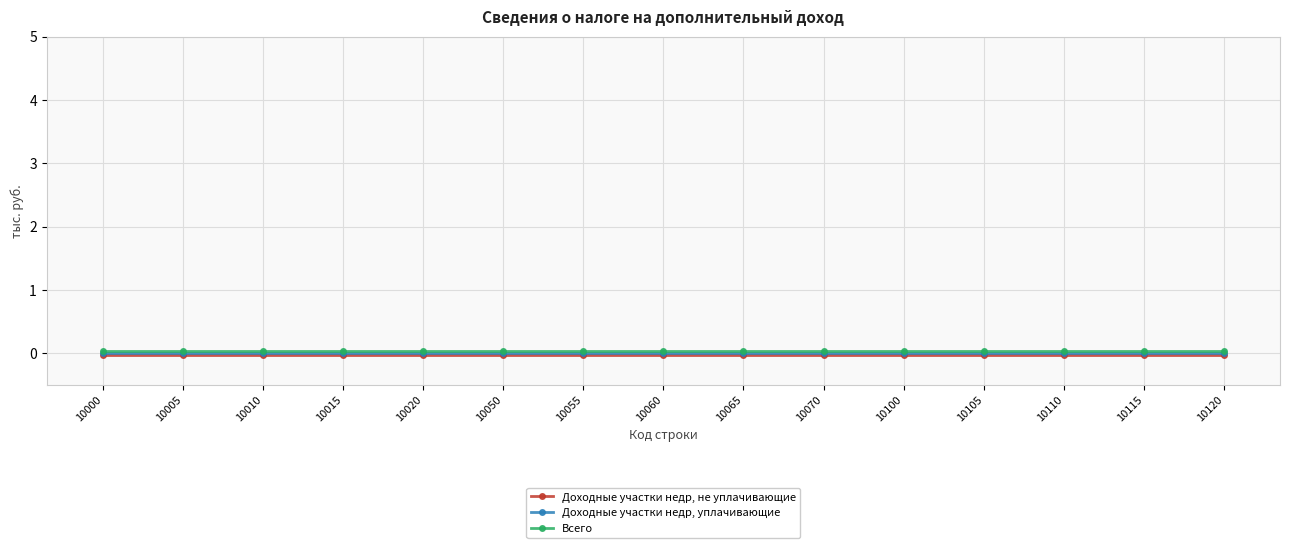

True or false: Доходные участки недр, не уплачивающие and Всего intersect in this chart.

False